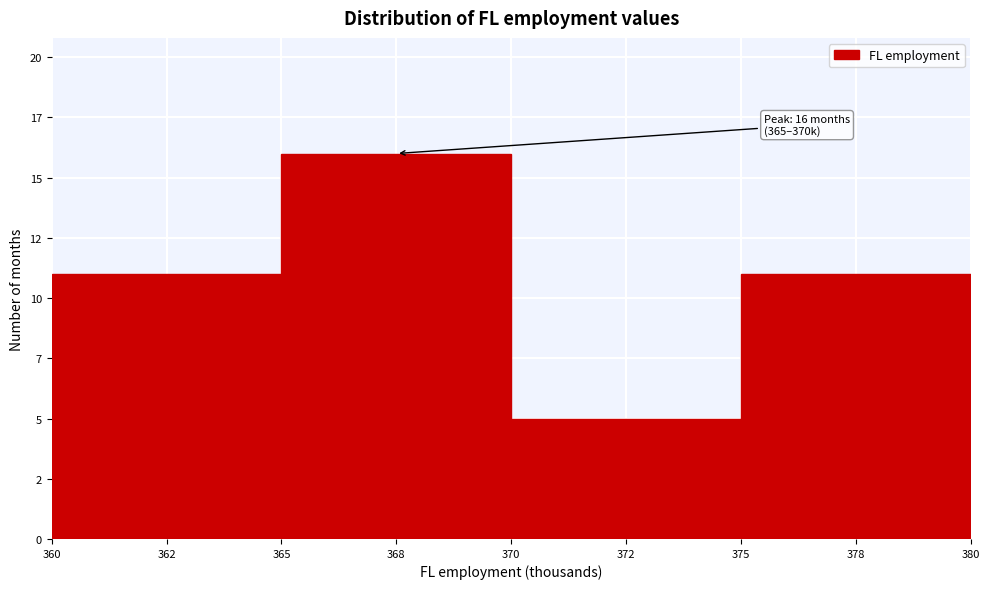

Does the chart contain any negative values?

No